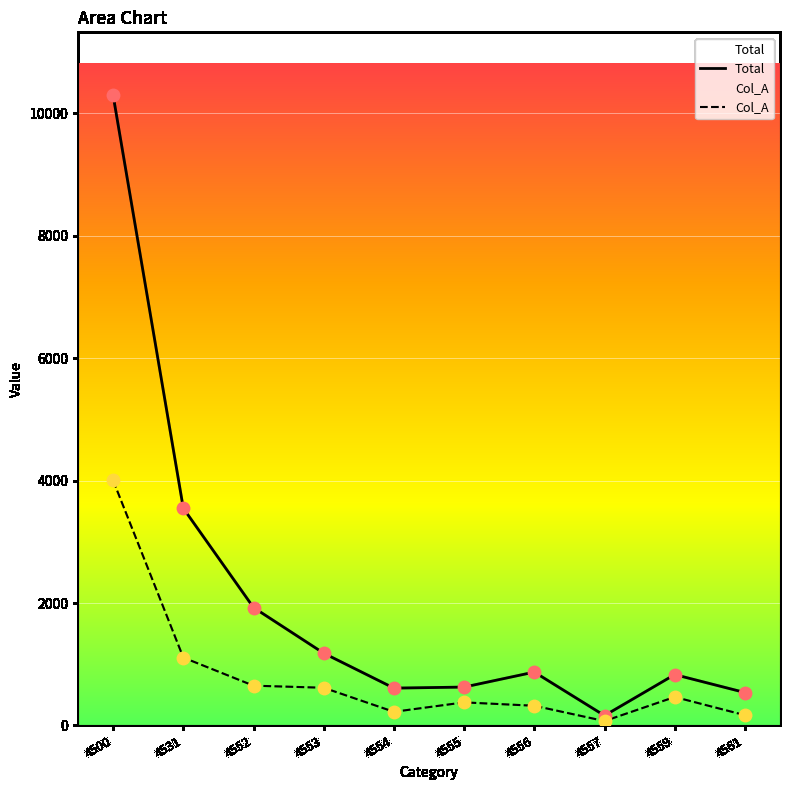

What are all the series names shown in the legend?

Total, Col_A